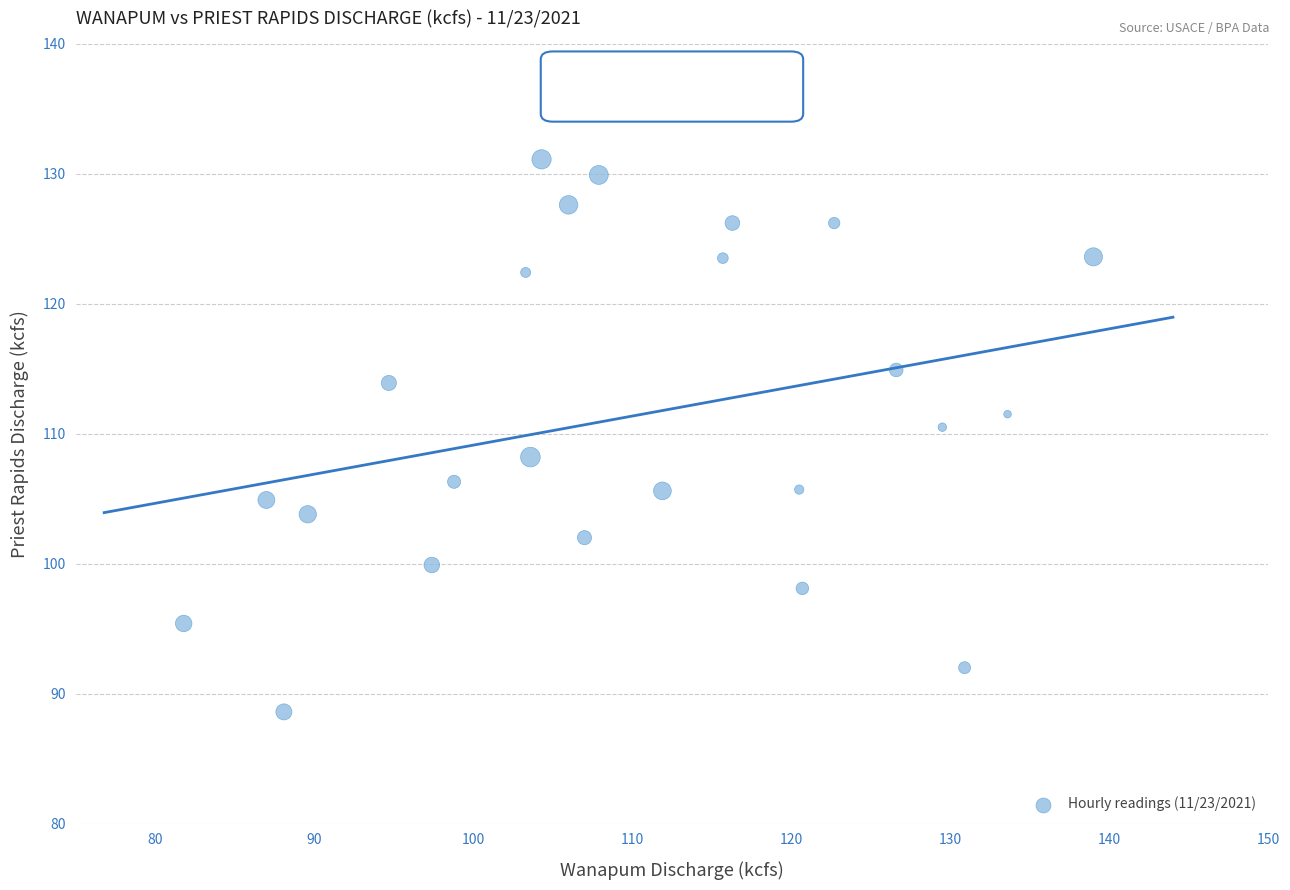

What is the range of X values (max minus min)?

57.2